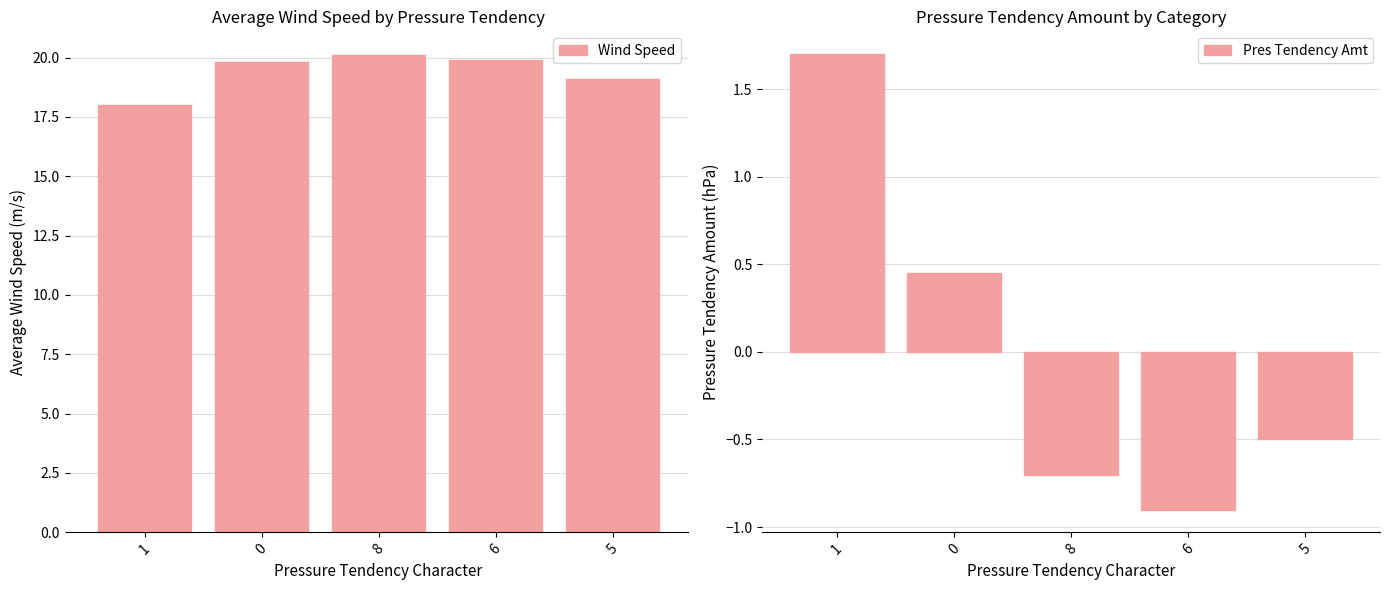

Count the Pres Tendency Amt values in the range 0 to 1.

1